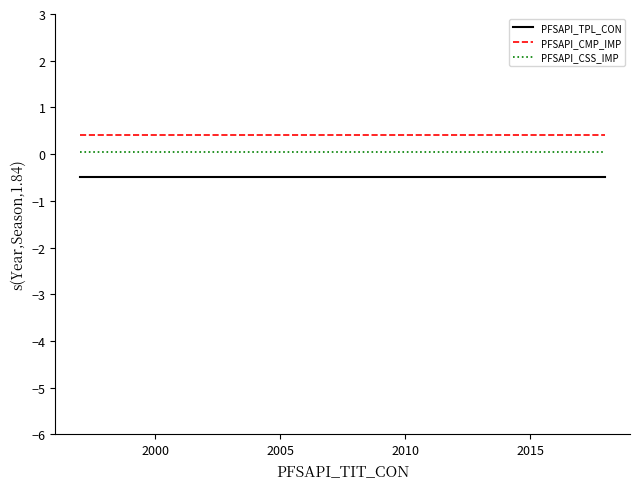

List the series in order of their overall mean, highest first.

PFSAPI_CMP_IMP, PFSAPI_CSS_IMP, PFSAPI_TPL_CON